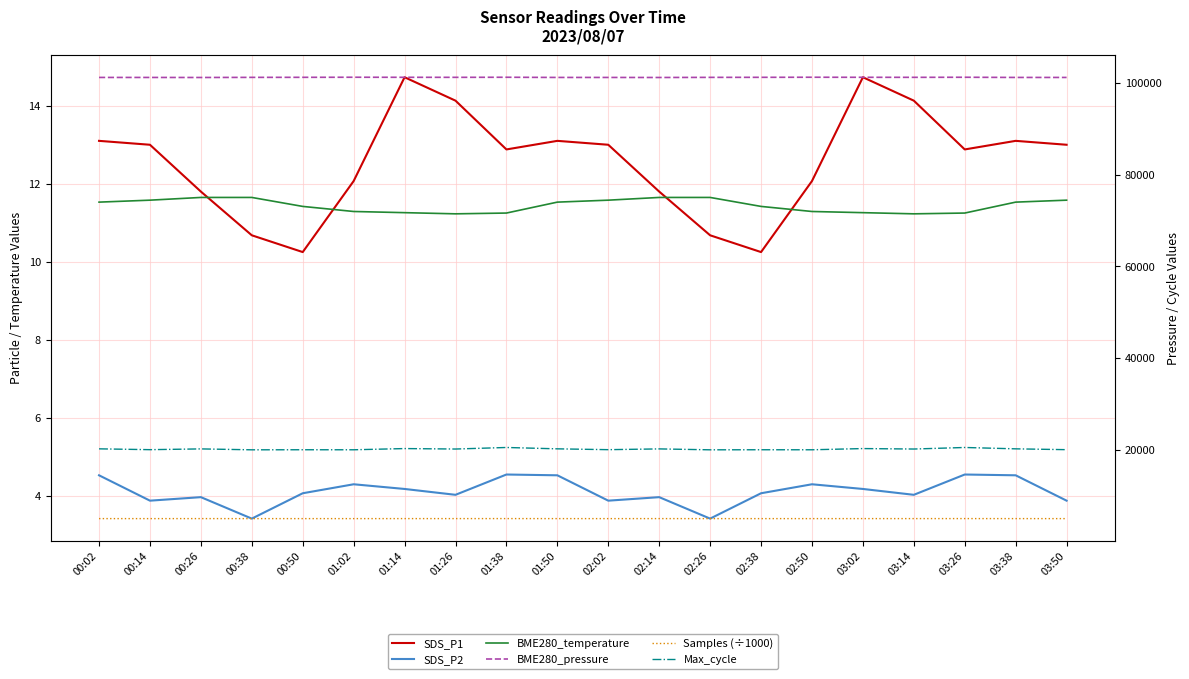

True or false: Max_cycle has more than 2 interior local peaks.

True